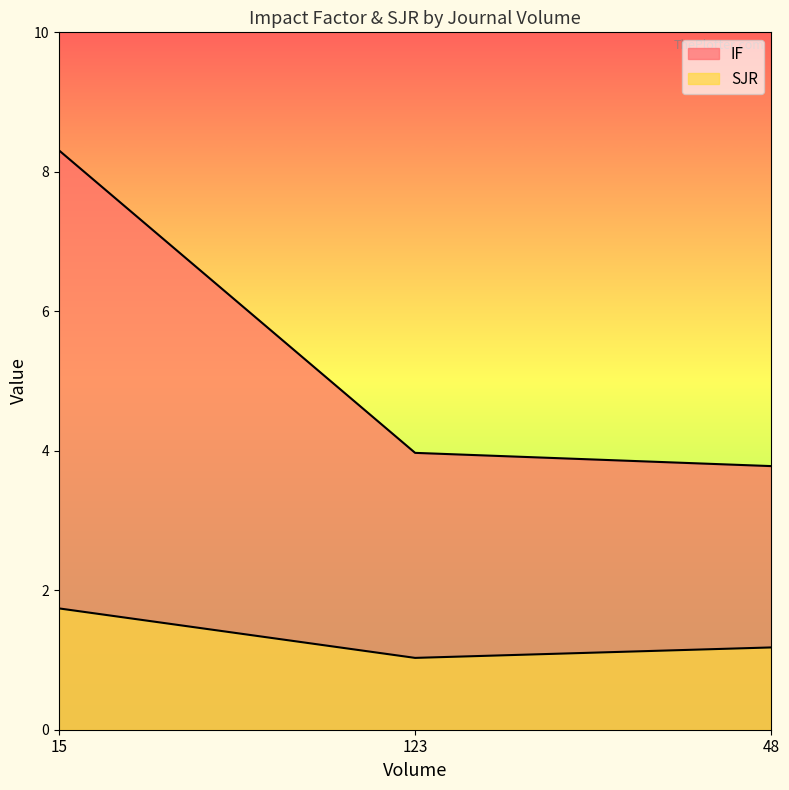

What is the sum of all IF values?

16.1